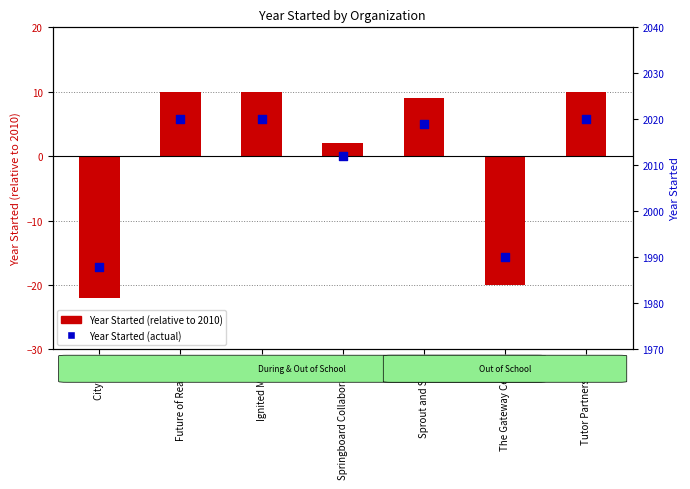

Which series contains the highest Y value?

Year Started (actual)